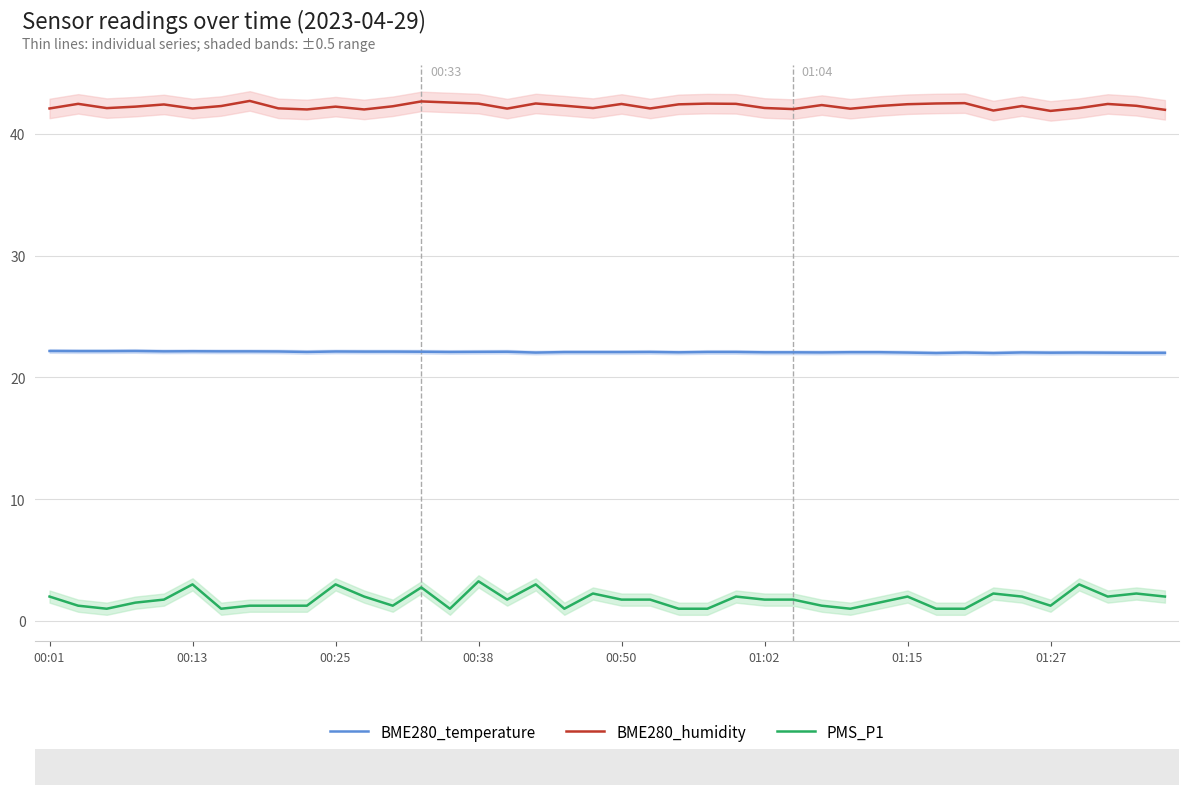

List the series in order of their peak value, lowest first.

PMS_P1, BME280_temperature, BME280_humidity